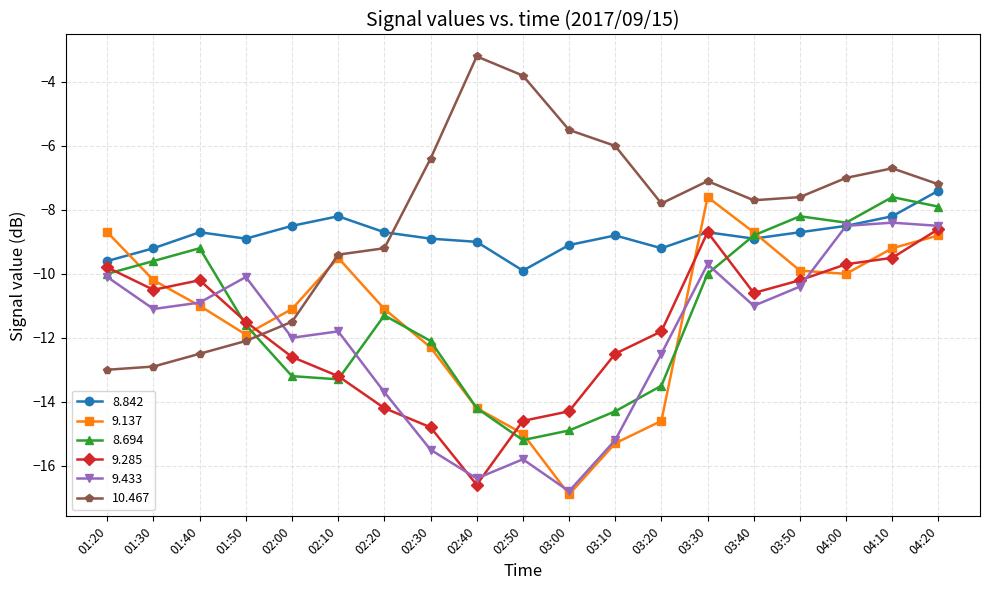

At which label is 8.694 closest to -11?

02:20